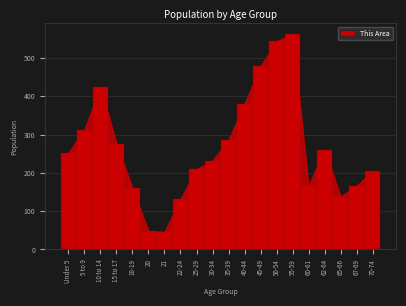

The value at 70-74 is 205. True or false?

True